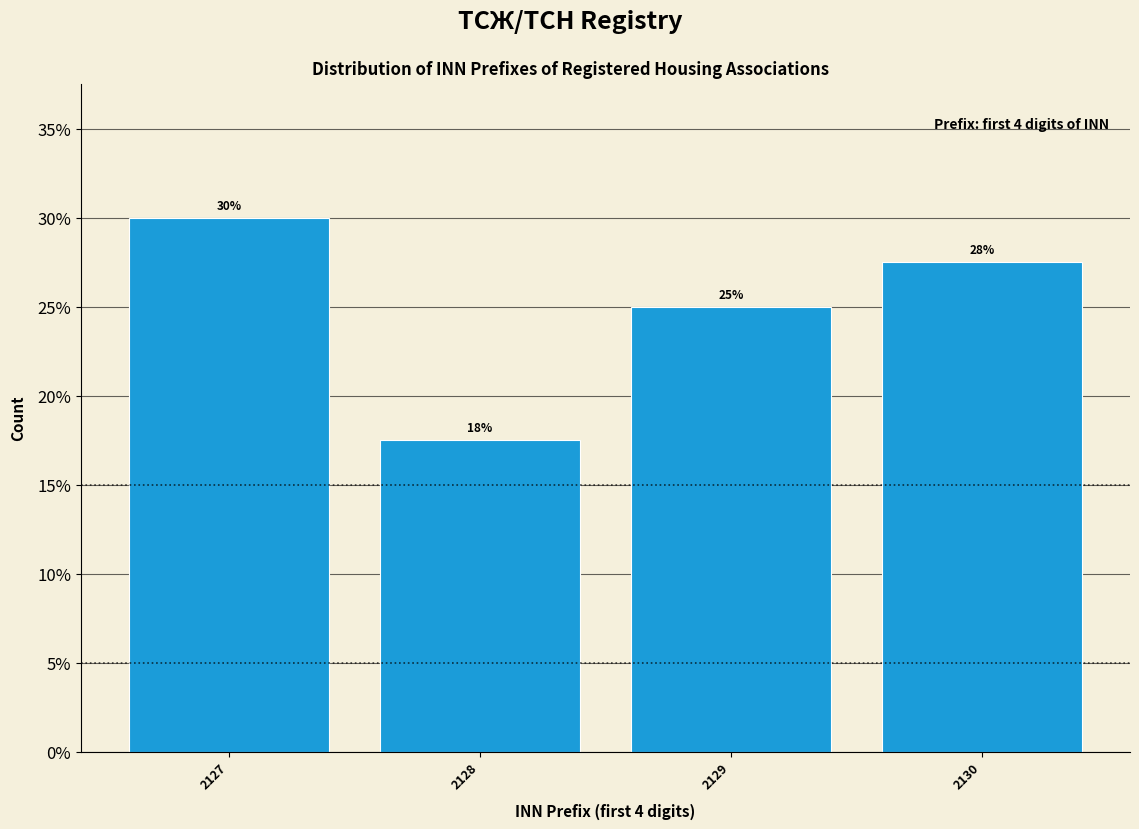

List the labels in order of value, largest first.

2127, 2130, 2129, 2128